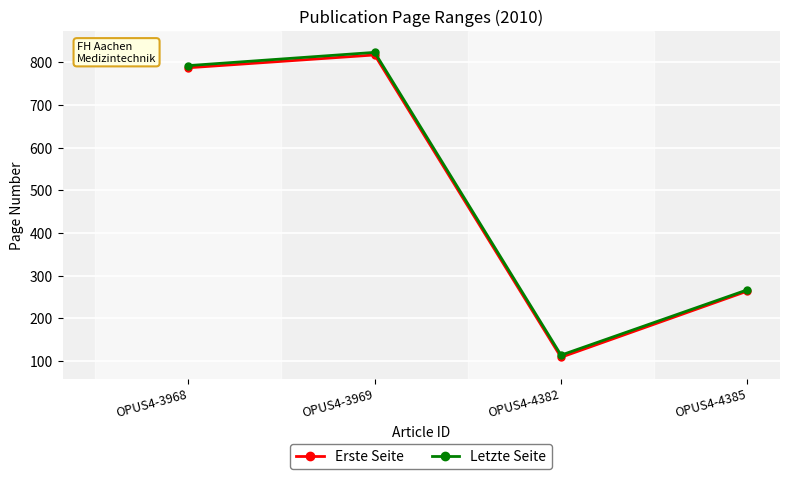

Read the Erste Seite value at OPUS4-4382.

109